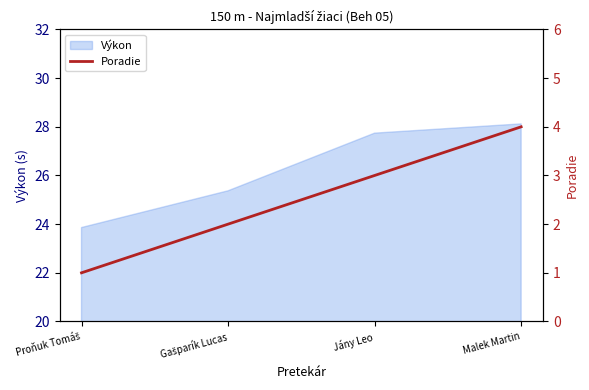

Where is the data nearest to the value 2?

Gašparík Lucas